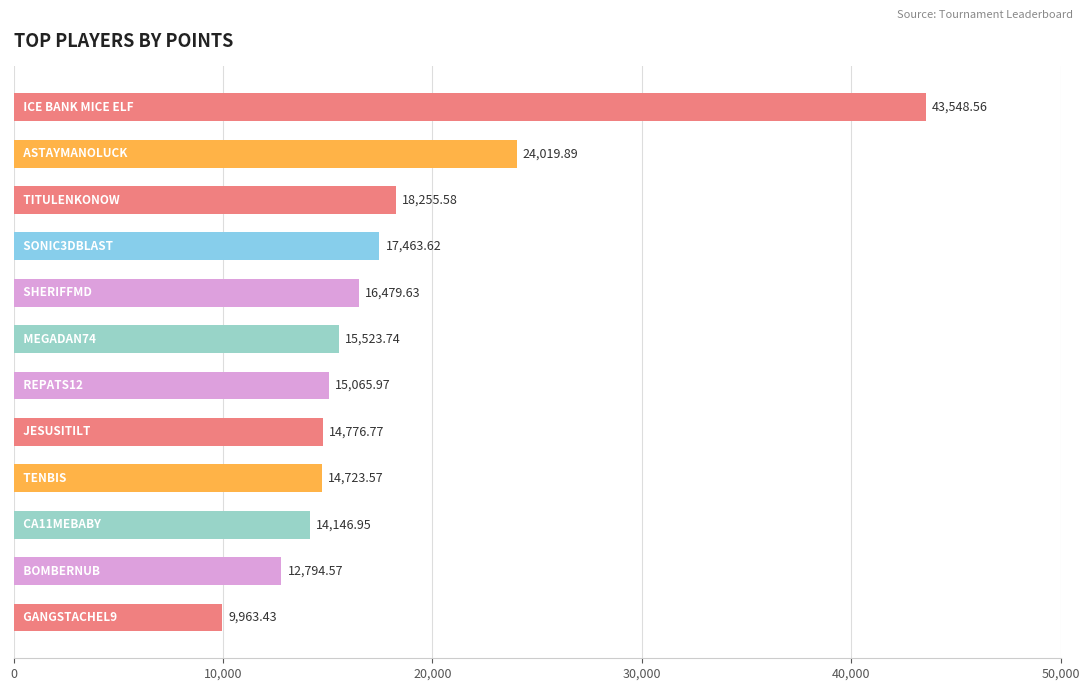

What is the difference between the maximum and minimum values?

33585.1